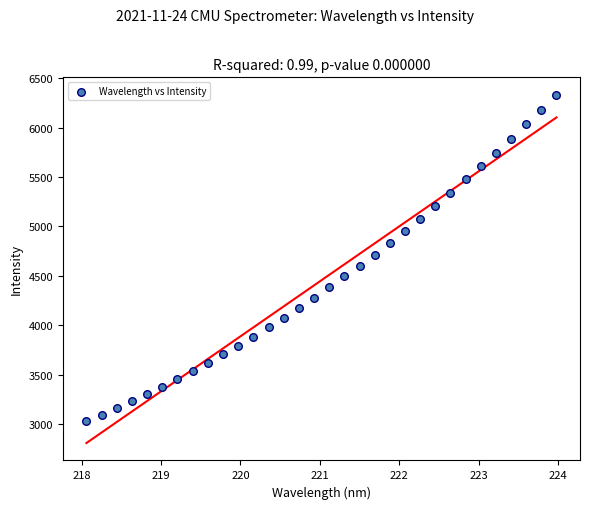

What is the range of X values (max minus min)?

5.9